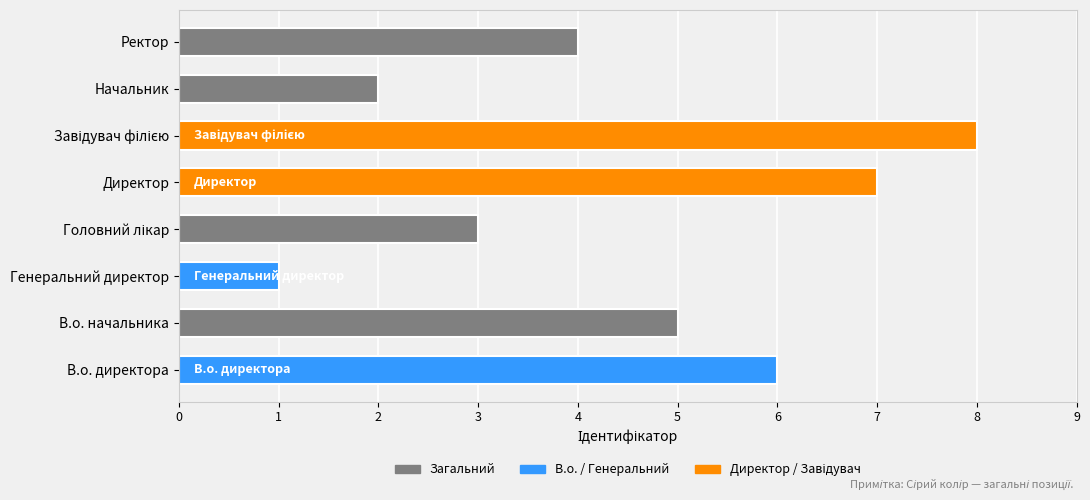

True or false: the data shows 5 at Ректор.

False